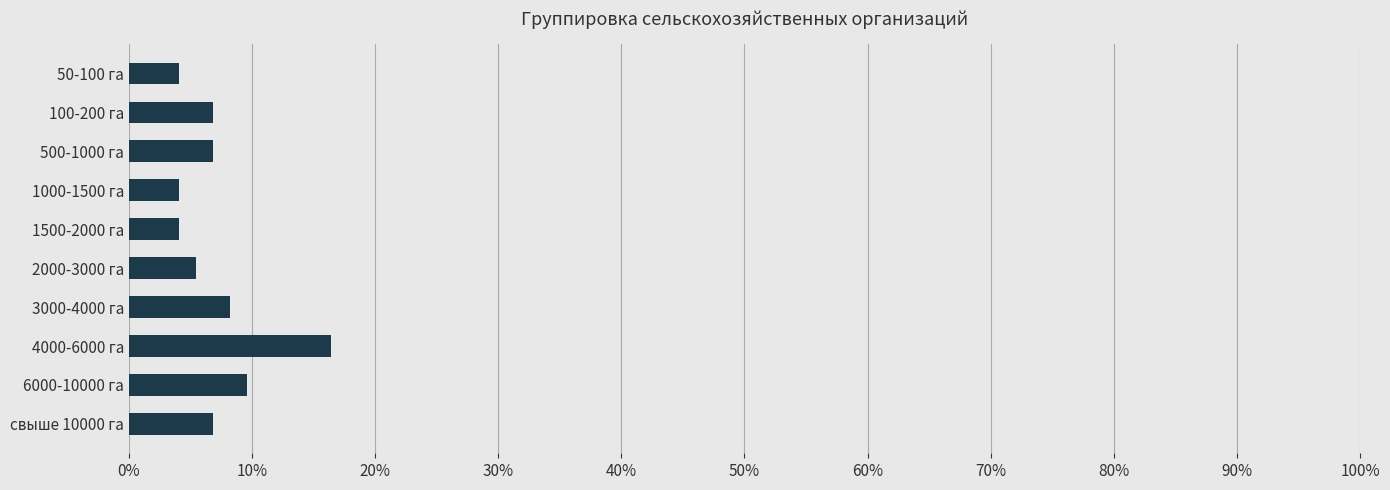

How many series are shown in this chart?

1